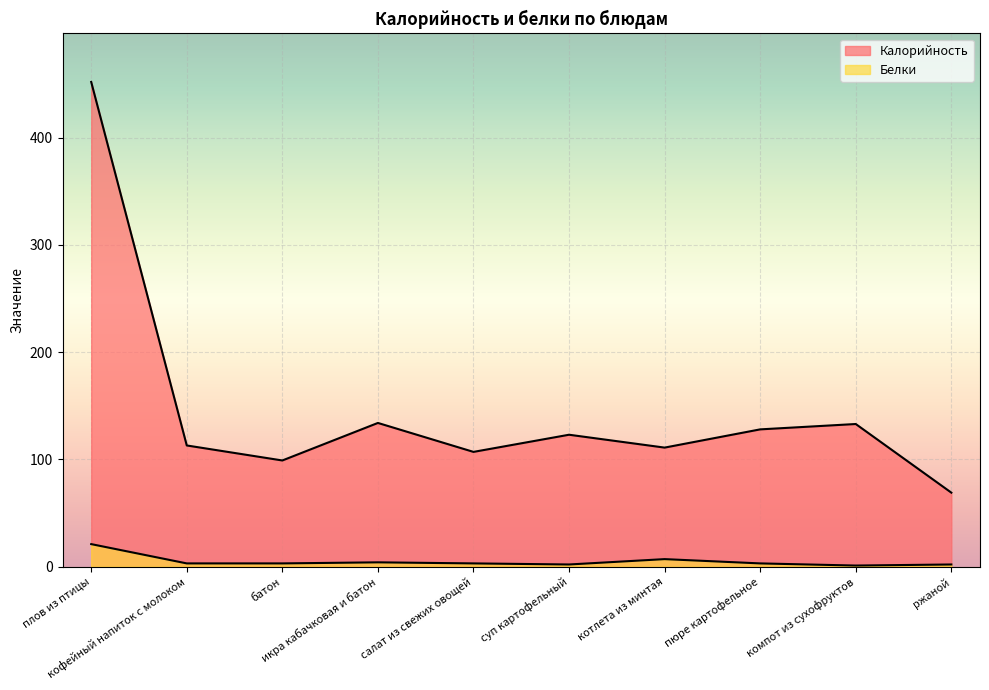

True or false: Белки and Калорийность cross at least once.

False